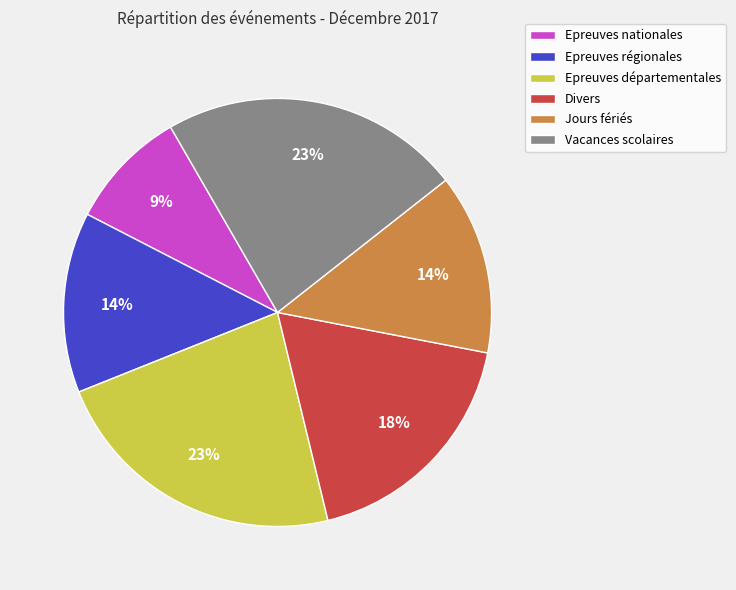

True or false: Epreuves départementales accounts for 14% of the total.

False